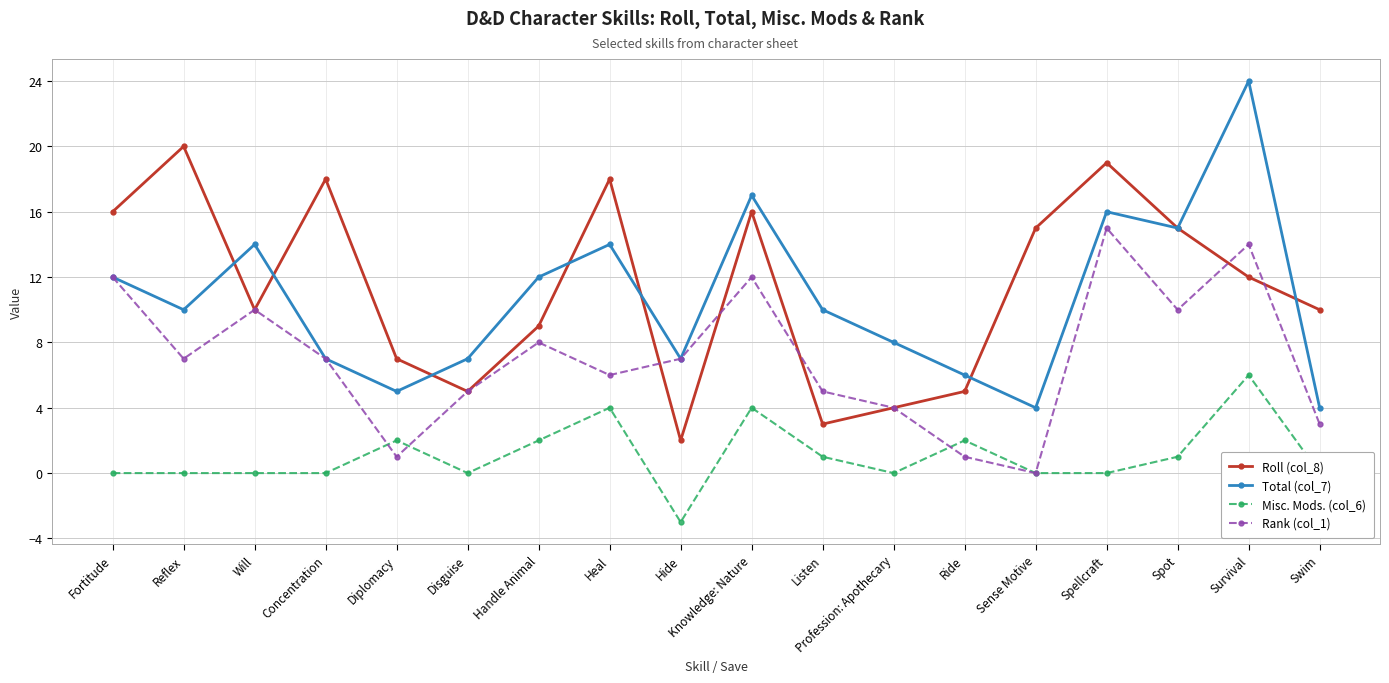

Does the chart have visible grid lines?

Yes